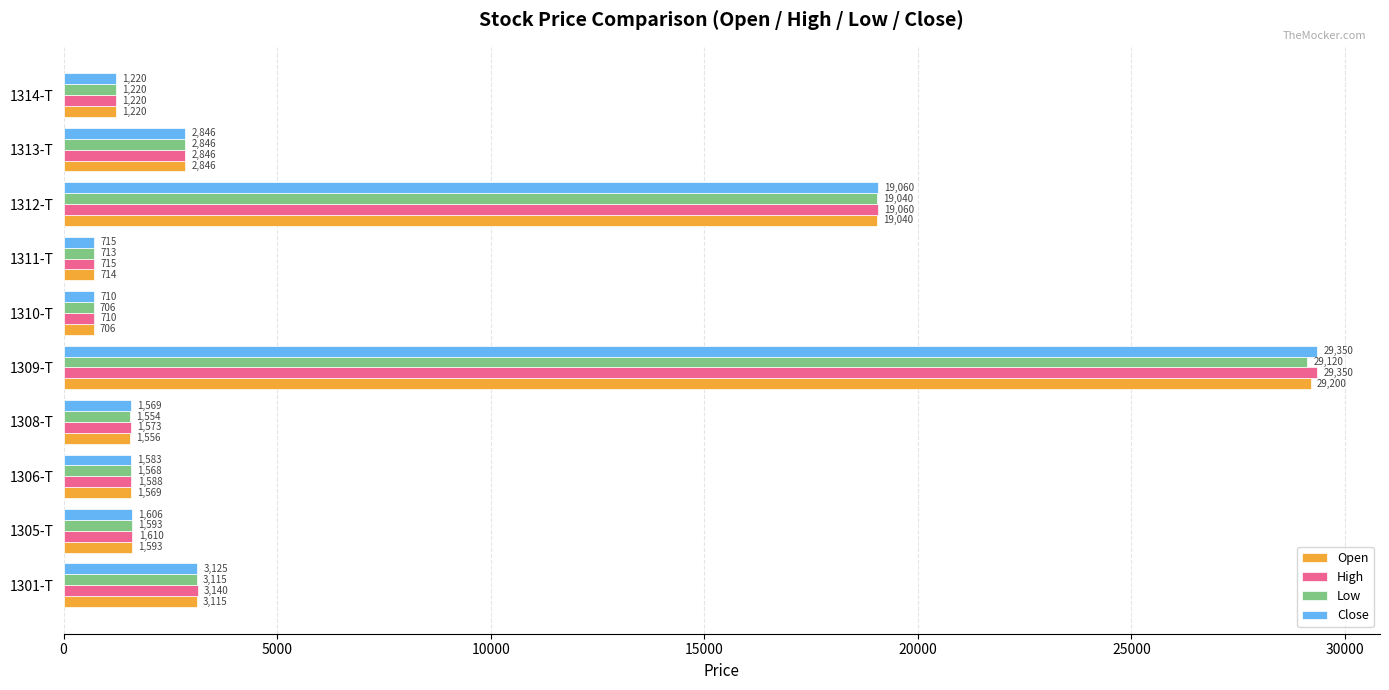

At which category is the sum across all series the highest?

1309-T